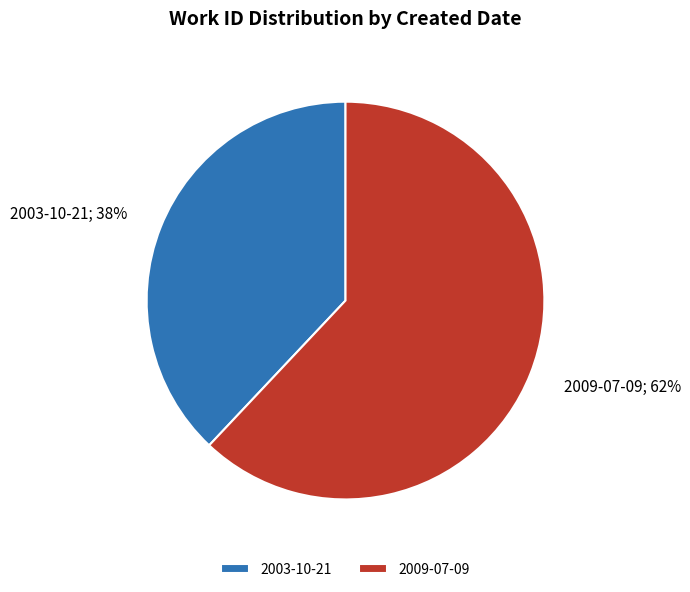

What is the ratio of the value at 2003-10-21 to the value at 2009-07-09?

0.6